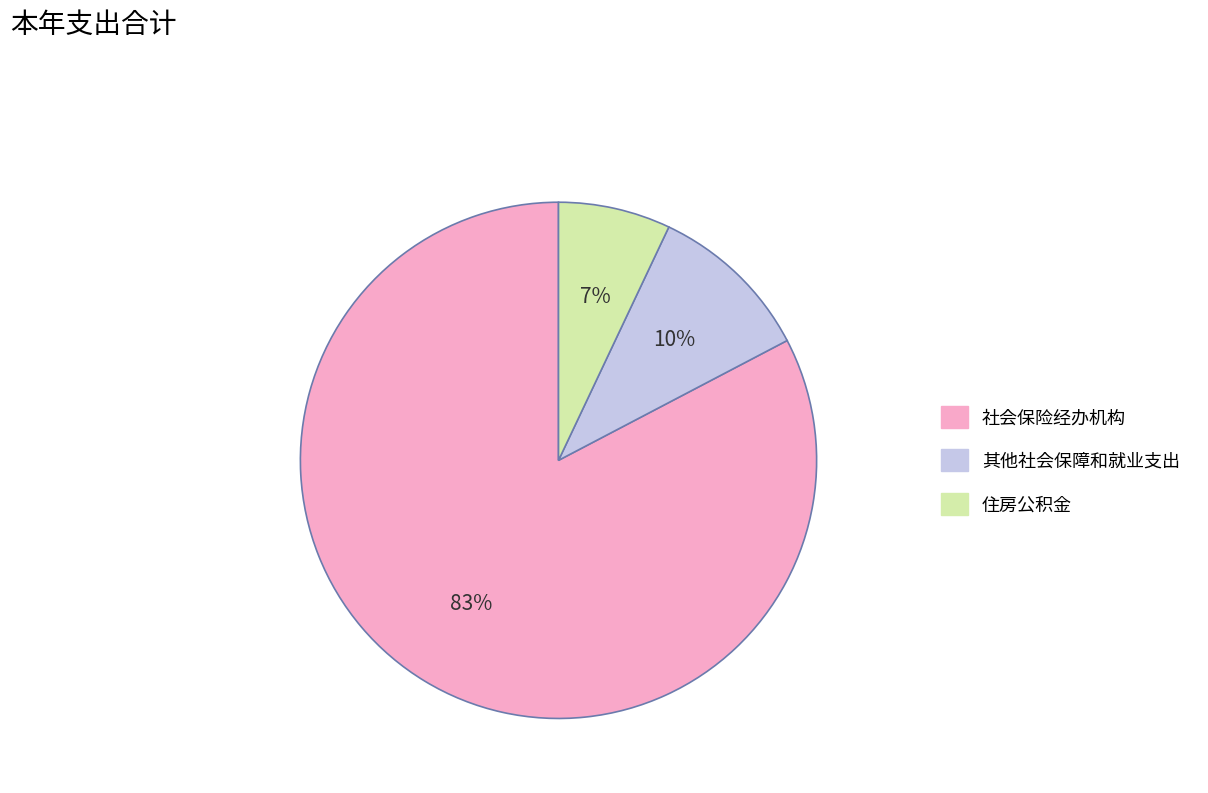

To the nearest percent, what is the average slice percentage?

33%